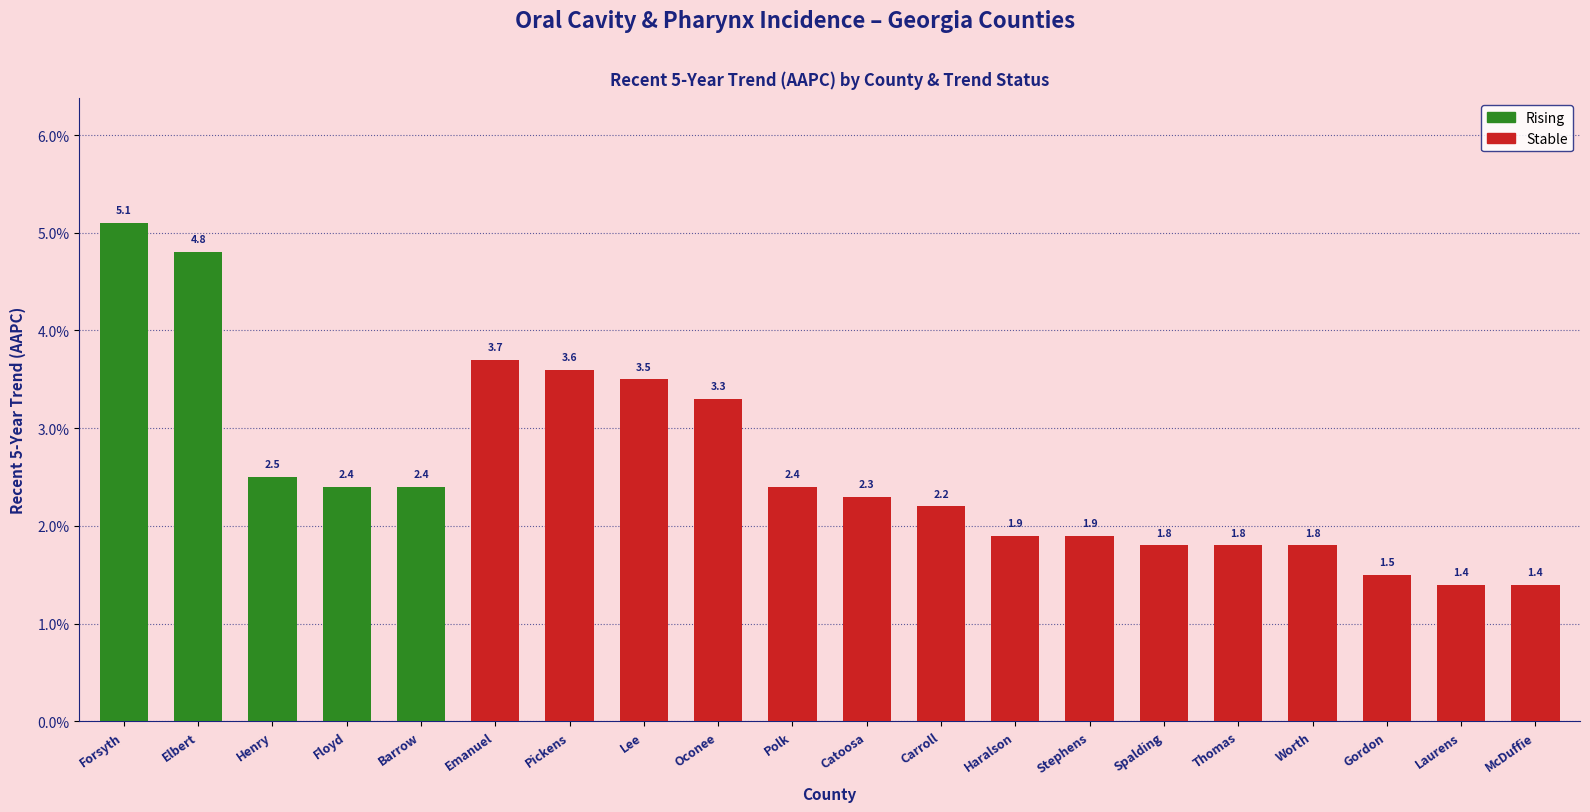

What is the label of the 5th bar from the right?

Forsyth